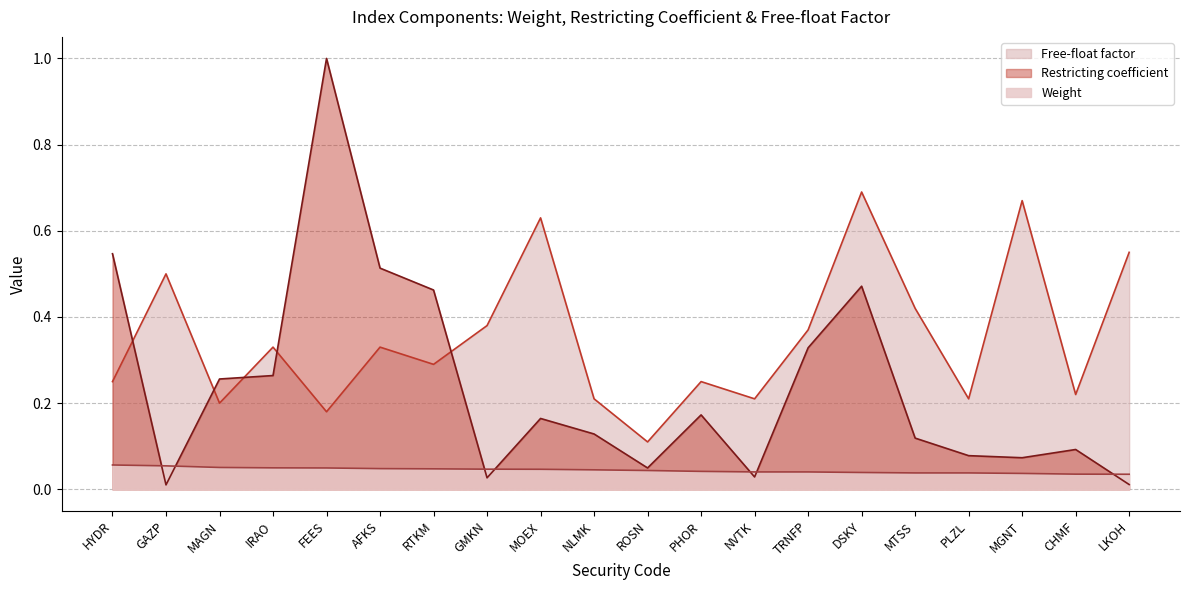

Reading right to left, list all the values displayed in this chart.

Weight: LKOH=0.0	CHMF=0.0	MGNT=0.0	PLZL=0.0	MTSS=0.0	DSKY=0.0	TRNFP=0.0	NVTK=0.0	PHOR=0.0	ROSN=0.0	NLMK=0.0	MOEX=0.0	GMKN=0.0	RTKM=0.0	AFKS=0.0	FEES=0.0	IRAO=0.0	MAGN=0.1	GAZP=0.1	HYDR=0.1
Restricting coefficient: LKOH=0.0	CHMF=0.1	MGNT=0.1	PLZL=0.1	MTSS=0.1	DSKY=0.5	TRNFP=0.3	NVTK=0.0	PHOR=0.2	ROSN=0.0	NLMK=0.1	MOEX=0.2	GMKN=0.0	RTKM=0.5	AFKS=0.5	FEES=1.0	IRAO=0.3	MAGN=0.3	GAZP=0.0	HYDR=0.5
Free-float factor: LKOH=0.6	CHMF=0.2	MGNT=0.7	PLZL=0.2	MTSS=0.4	DSKY=0.7	TRNFP=0.4	NVTK=0.2	PHOR=0.2	ROSN=0.1	NLMK=0.2	MOEX=0.6	GMKN=0.4	RTKM=0.3	AFKS=0.3	FEES=0.2	IRAO=0.3	MAGN=0.2	GAZP=0.5	HYDR=0.2